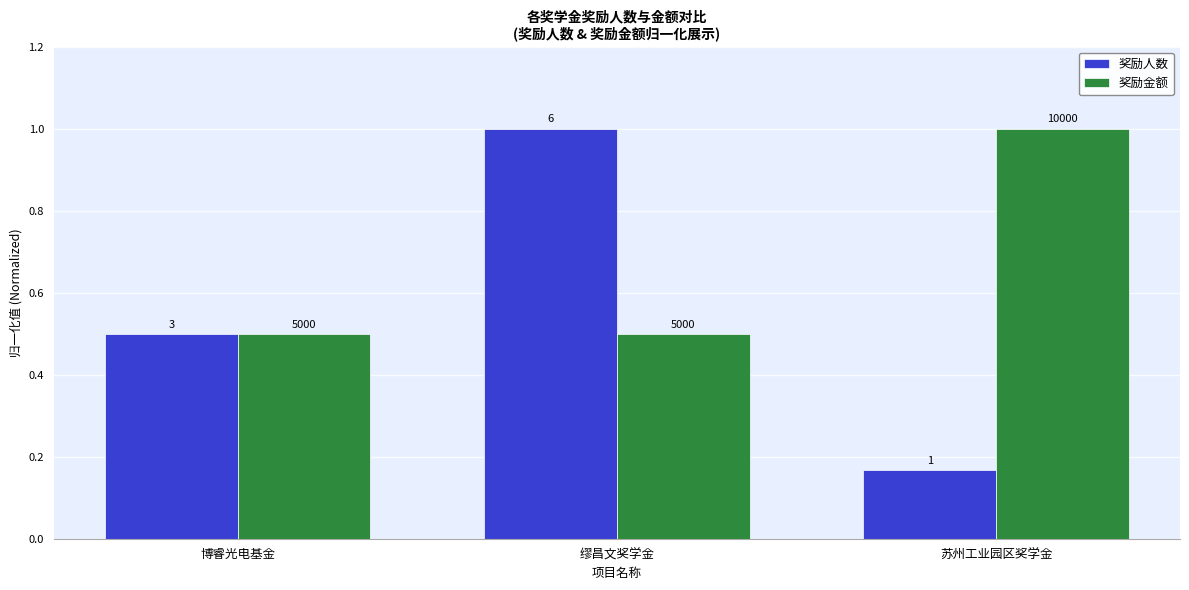

Between 博睿光电基金 and 苏州工业园区奖学金, which is larger?

博睿光电基金